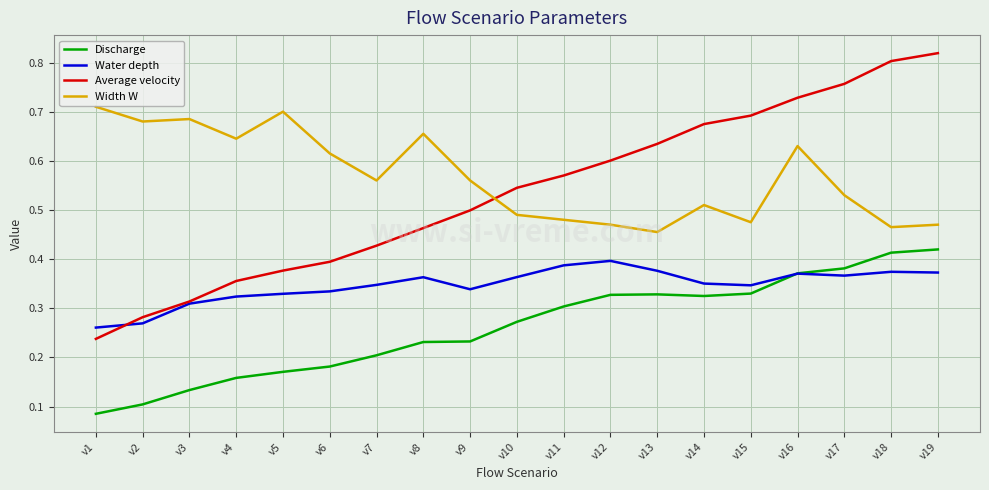

True or false: Average velocity and Discharge intersect in this chart.

False